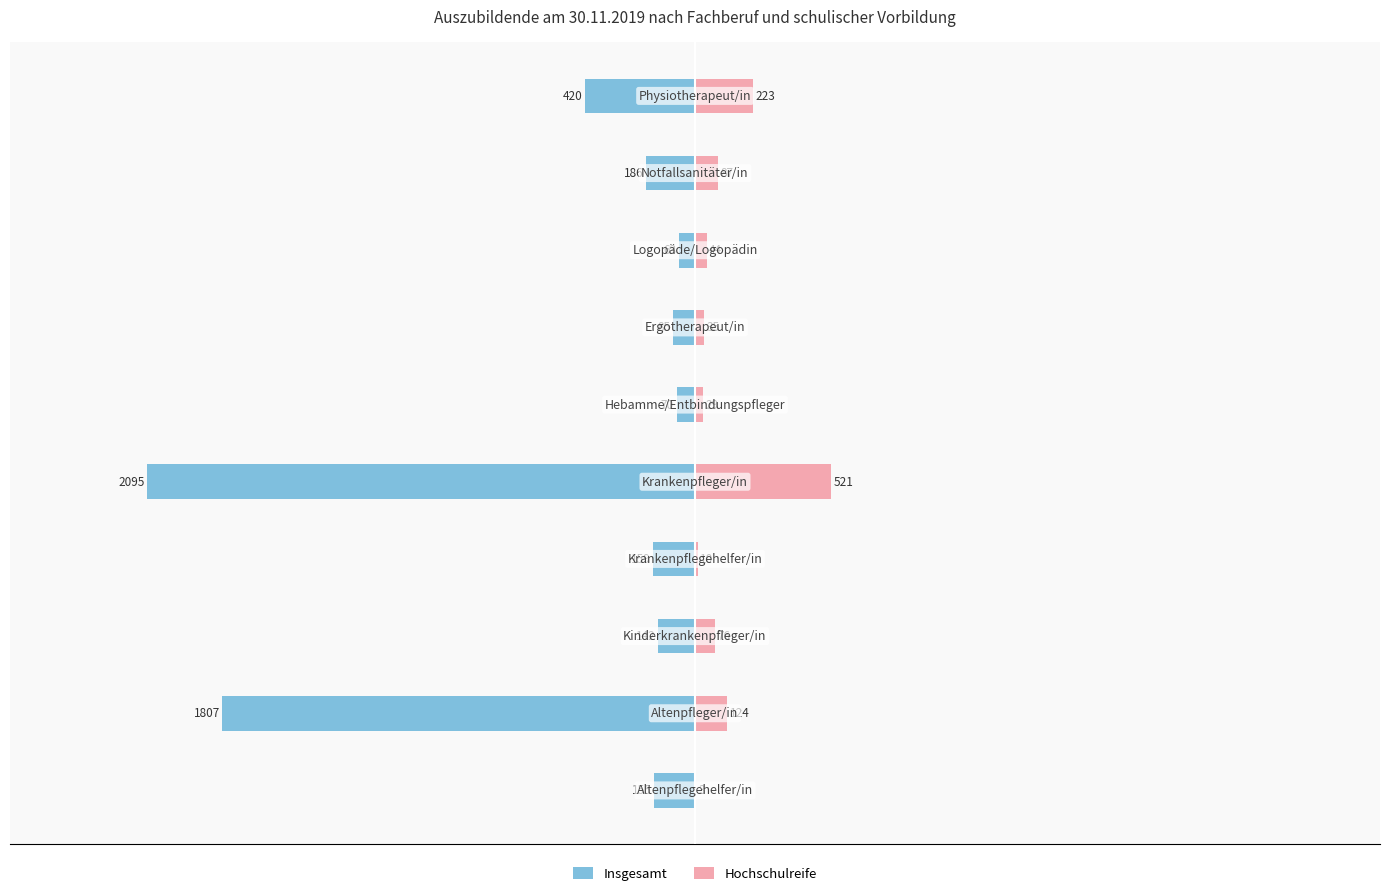

How many bars are there in each group?

2